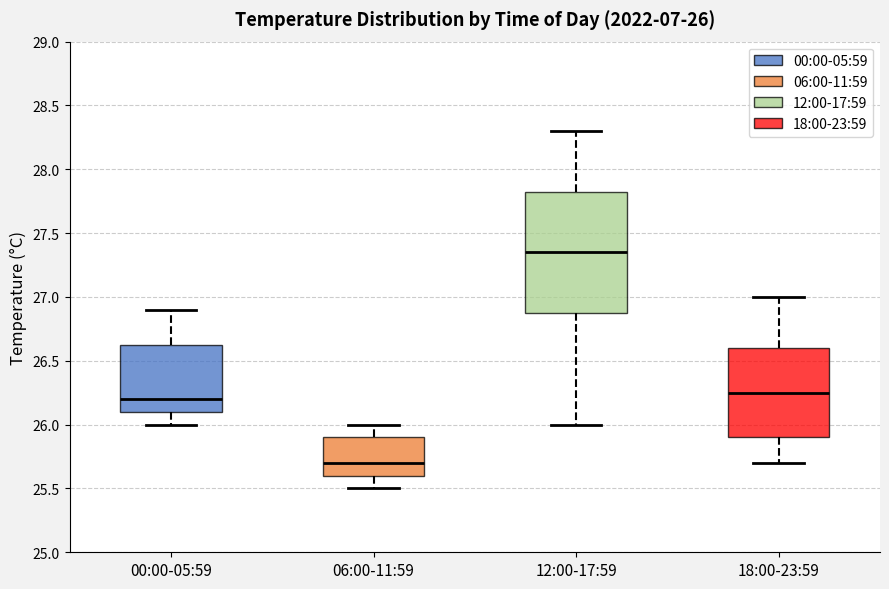

Comparing the boxes themselves (not the whiskers), which one is the tallest?

12:00-17:59